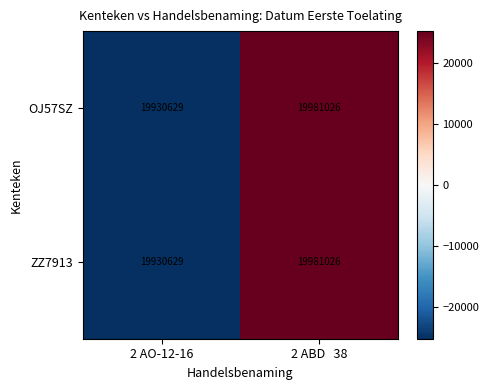

At which category is the sum across all series the highest?

2 ABD   38